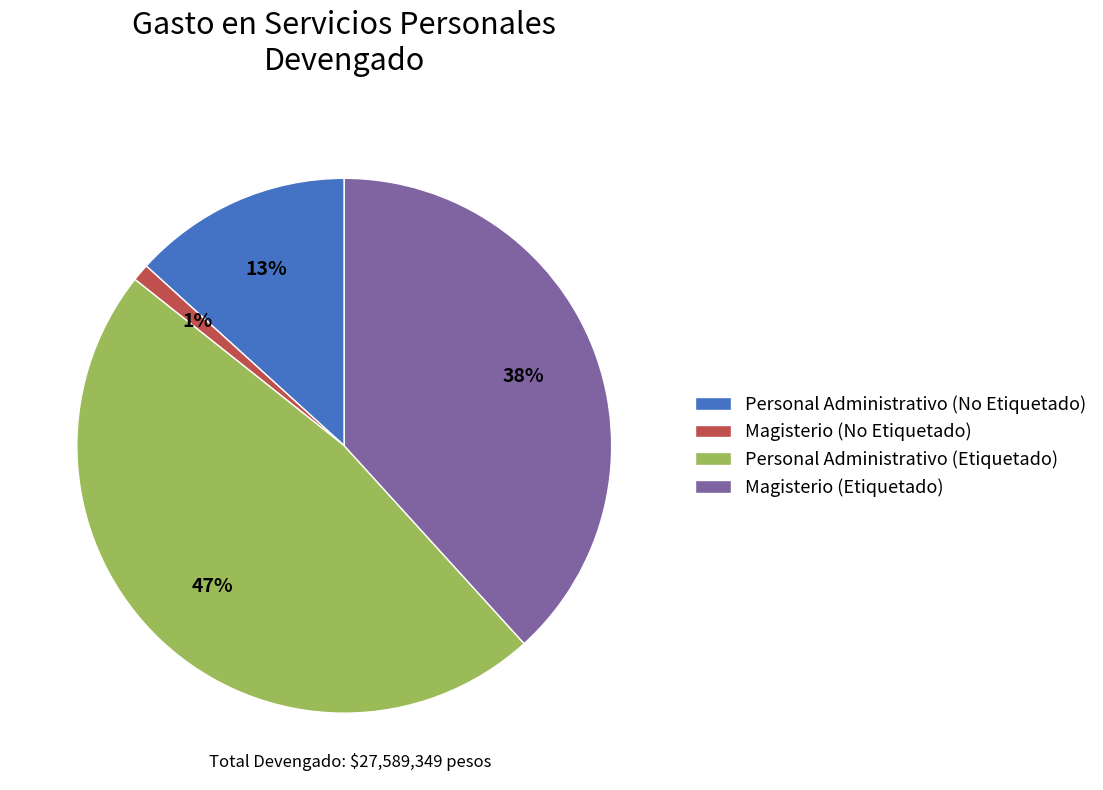

Which category has the biggest portion of the pie?

Personal Administrativo (Etiquetado)